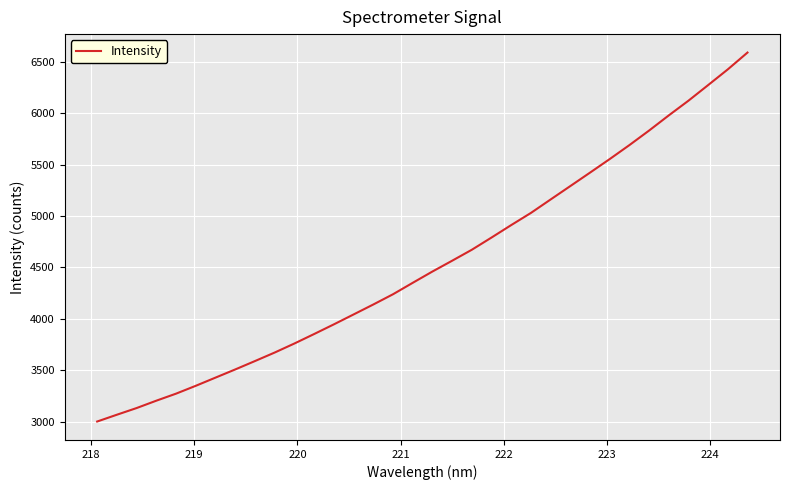

What is the difference between the maximum and minimum values?

3588.5